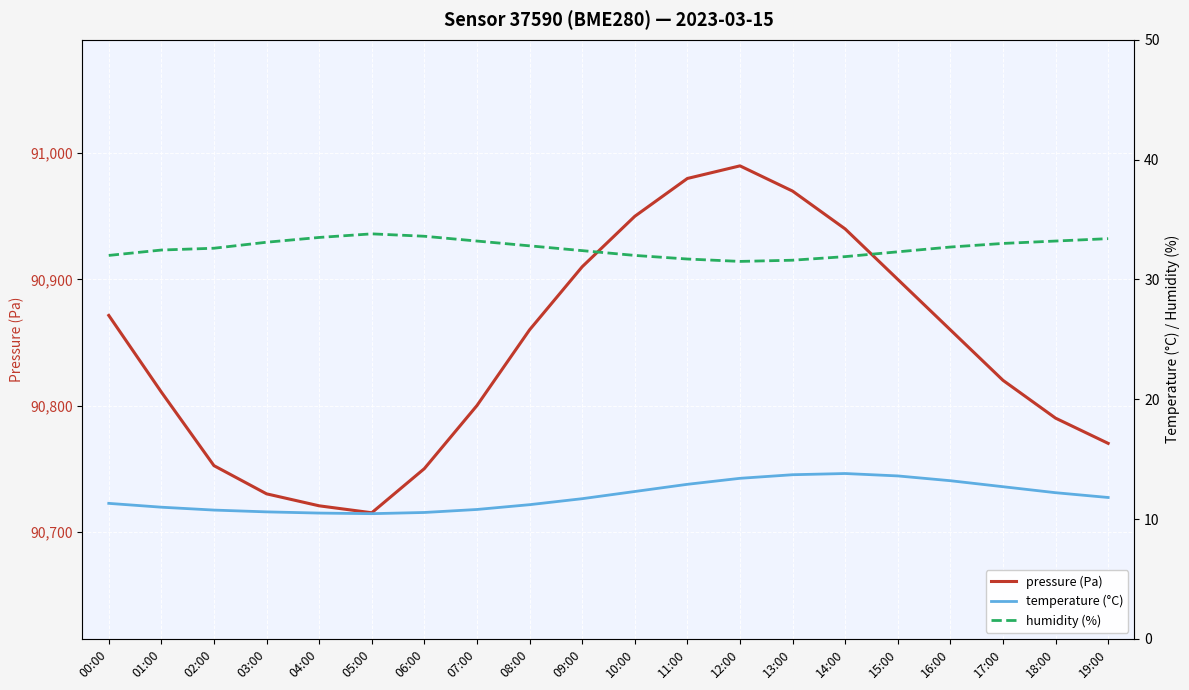

At which label does temperature (°C) first exceed 11?

00:00